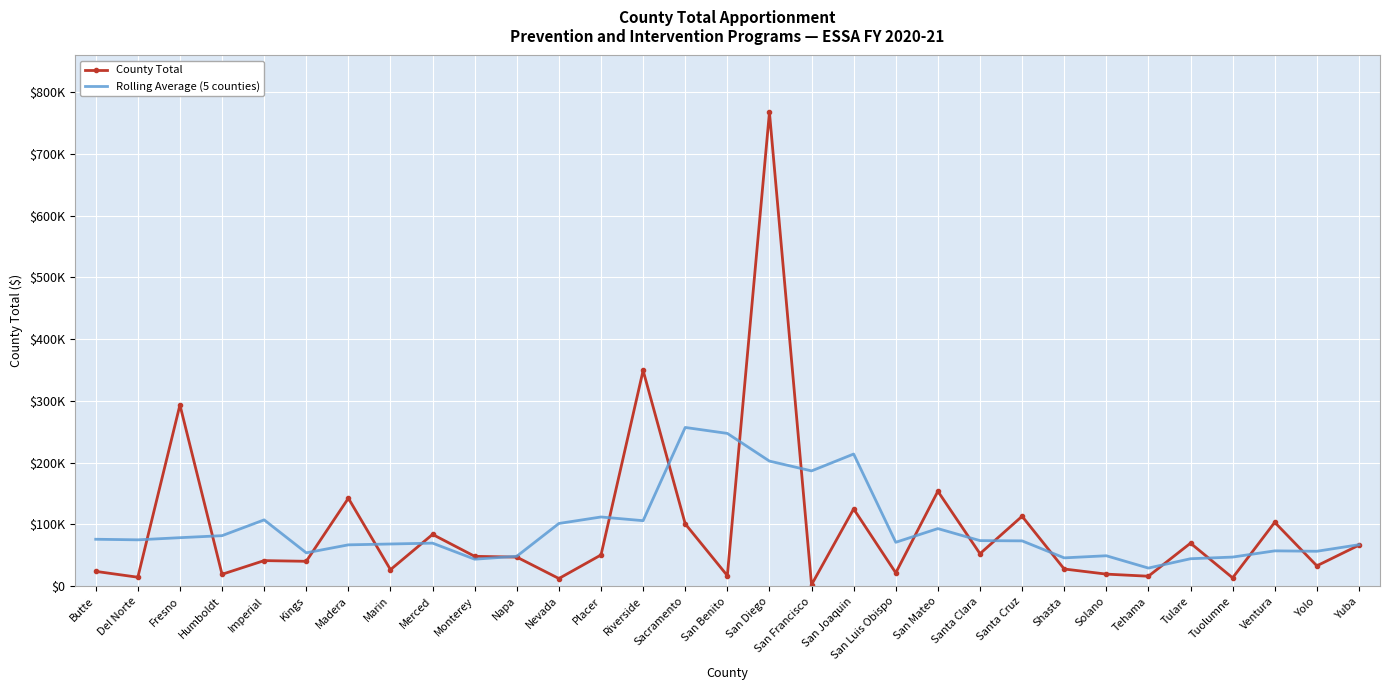

What is the difference between the second highest and second lowest values in the County Total series?

336885.0